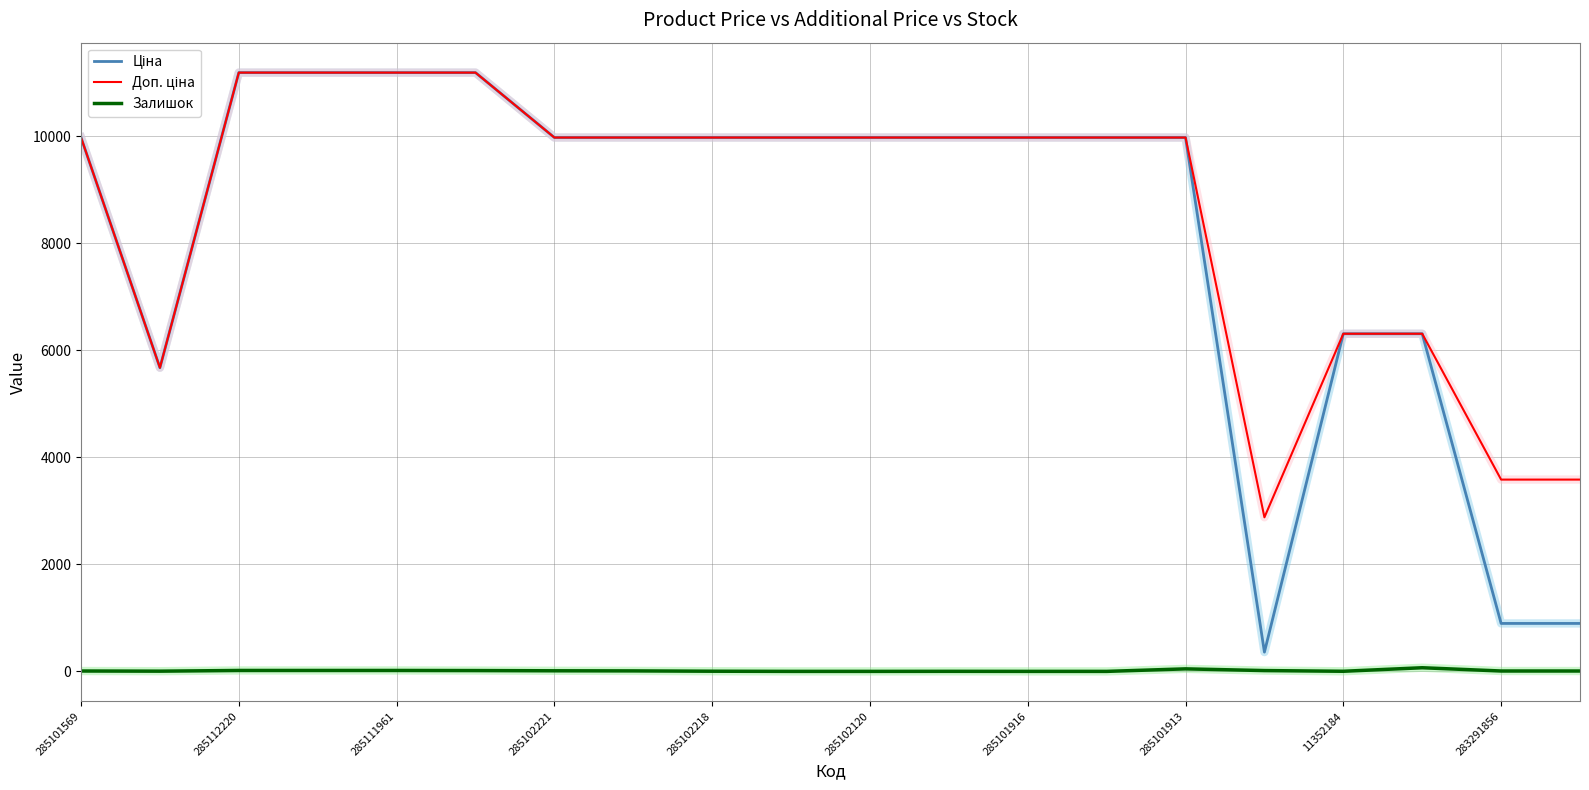

Reading left to right, extract all data points from this chart.

Ціна: 9975.0	5673.8	11188.2	11188.2	11188.2	11188.2	9975.0	9975.0	9975.0	9975.0	9975.0	9975.0	9975.0	9975.0	9975.0	359.9	6308.8	6308.8	895.9	895.9
Доп. ціна: 9975.0	5673.8	11188.2	11188.2	11188.2	11188.2	9975.0	9975.0	9975.0	9975.0	9975.0	9975.0	9975.0	9975.0	9975.0	2878.8	6308.8	6308.8	3583.6	3583.6
Залишок: 7.0	4.0	17.0	17.0	17.0	15.0	11.0	9.0	3.0	0.0	0.0	1.0	0.0	0.0	47.0	15.0	2.0	68.0	7.0	7.0